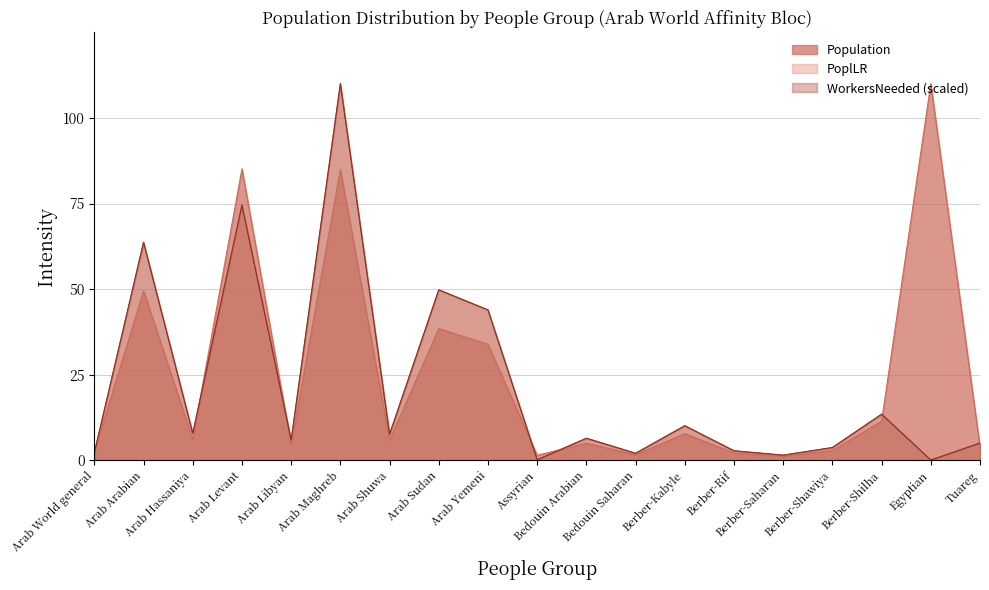

In WorkersNeeded, how many points are higher than both neighbors (excluding endpoints)?

7